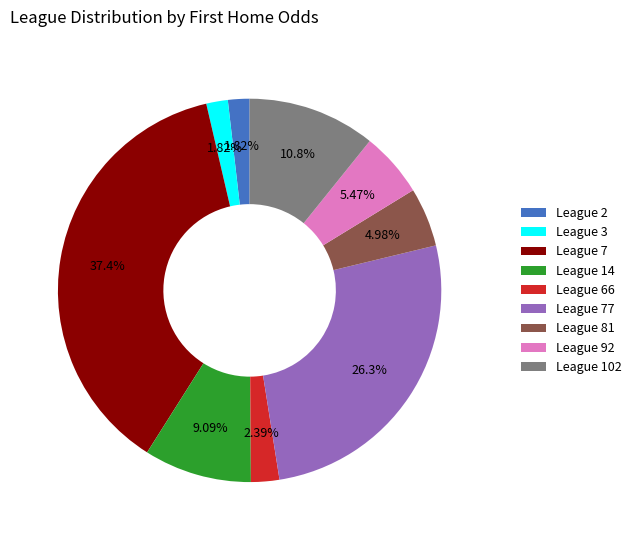

Between League 102 and League 92, which is larger?

League 102